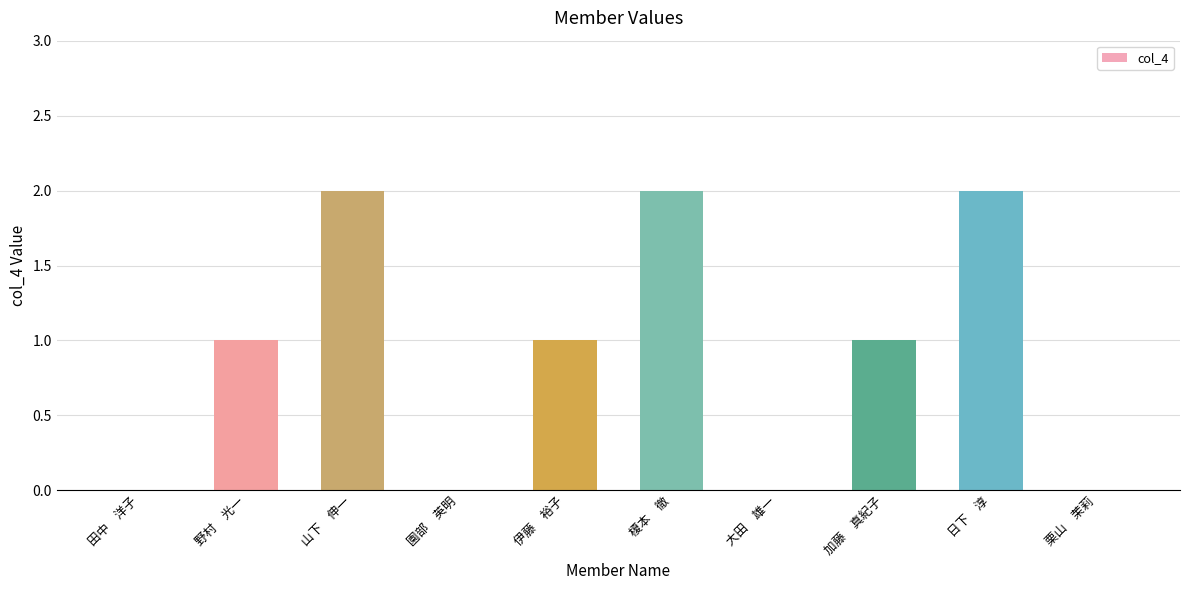

What is the sum of all values?

9